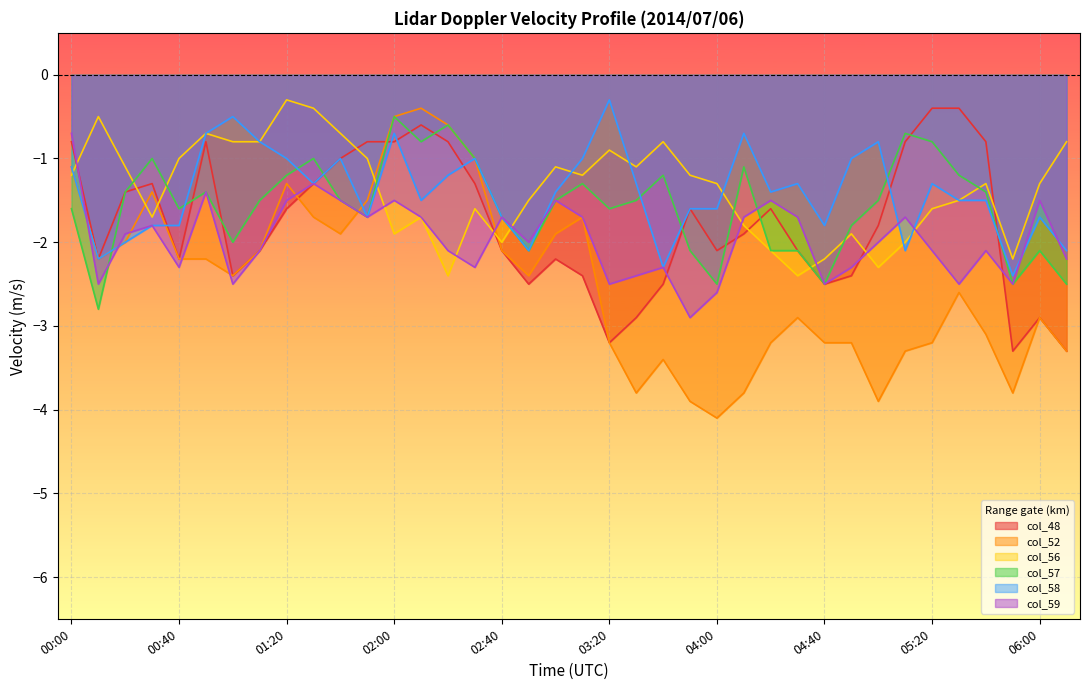

What value does the col_58 series have at 01:10?

-0.8